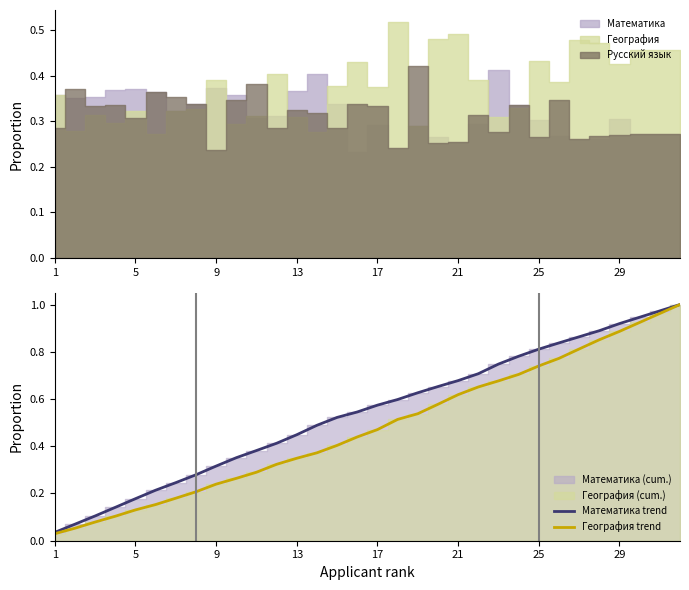

What is the sum of all Математика trend values?

17.3